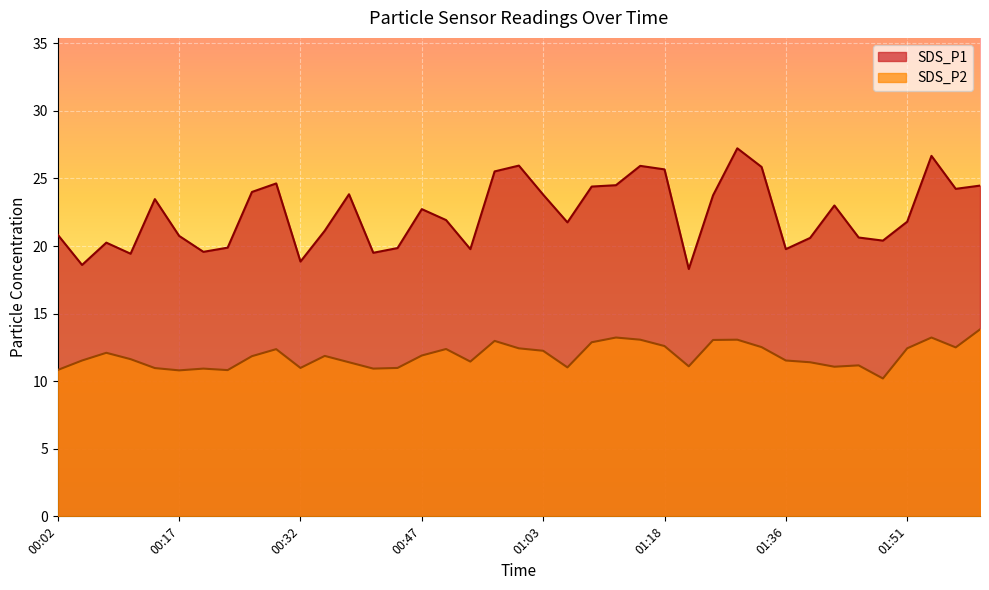

Which series has the largest range (max minus min)?

SDS_P1